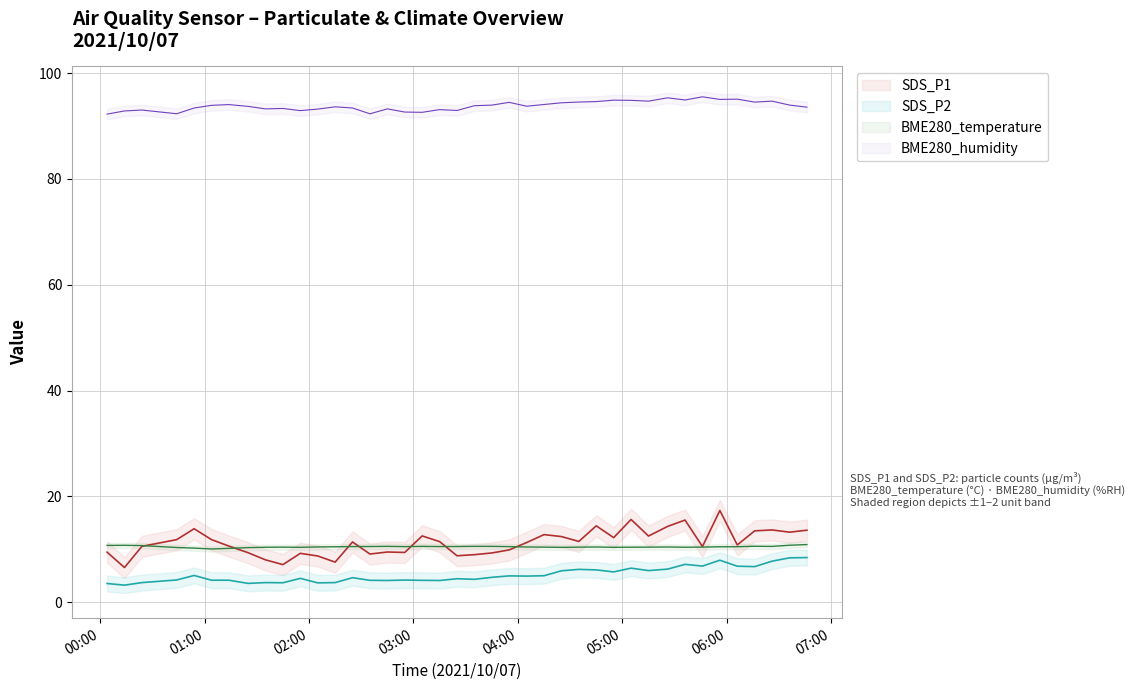

What position from the right is 2021/10/07 02:05?

29